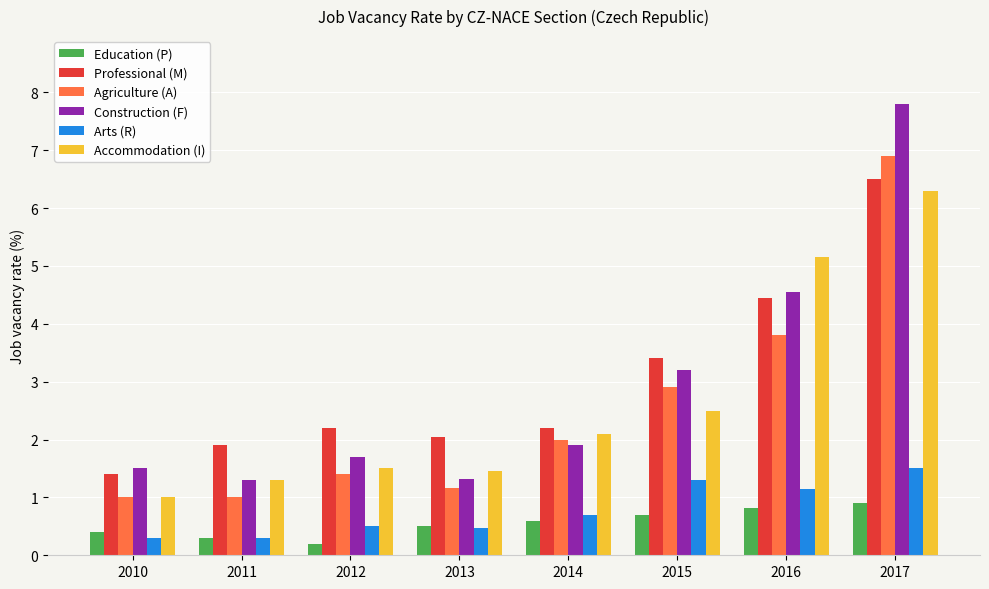

Where is Professional (M) nearest to the value 3?

2015